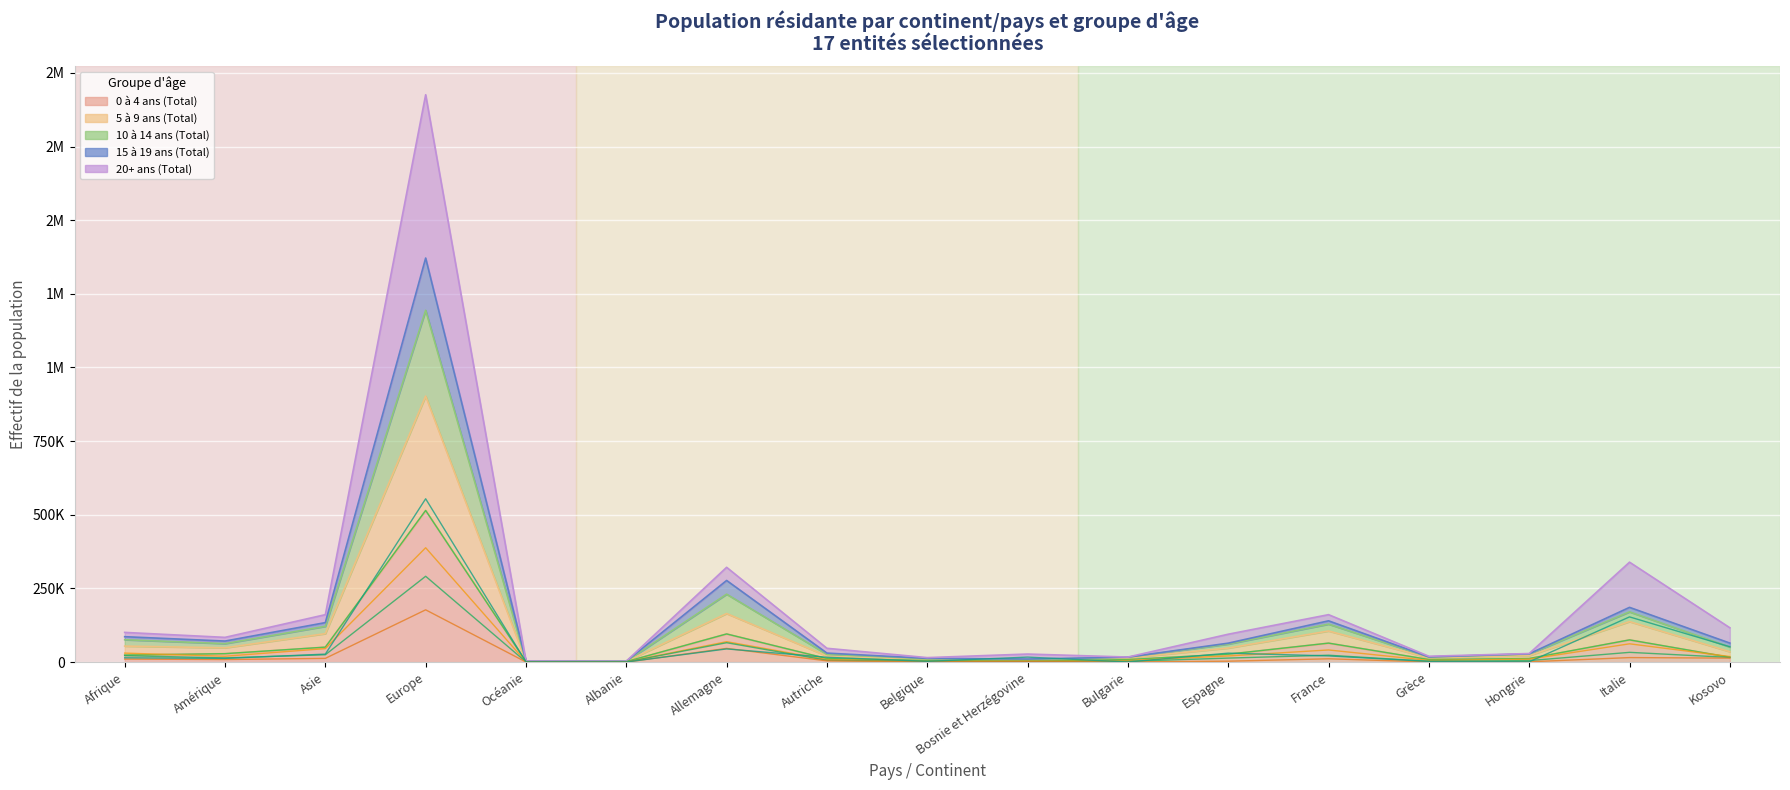

The Total series shows 321691 at Allemagne. True or false?

True